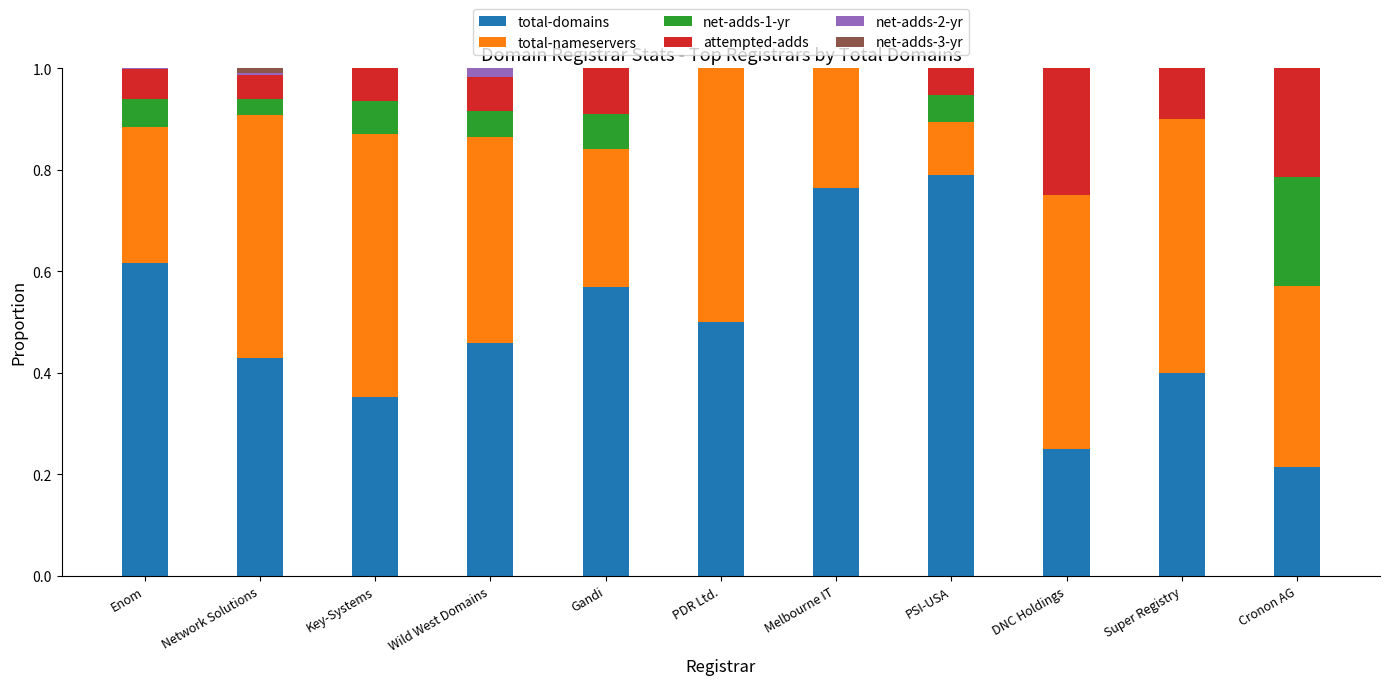

Does the chart contain stacked bars?

Yes